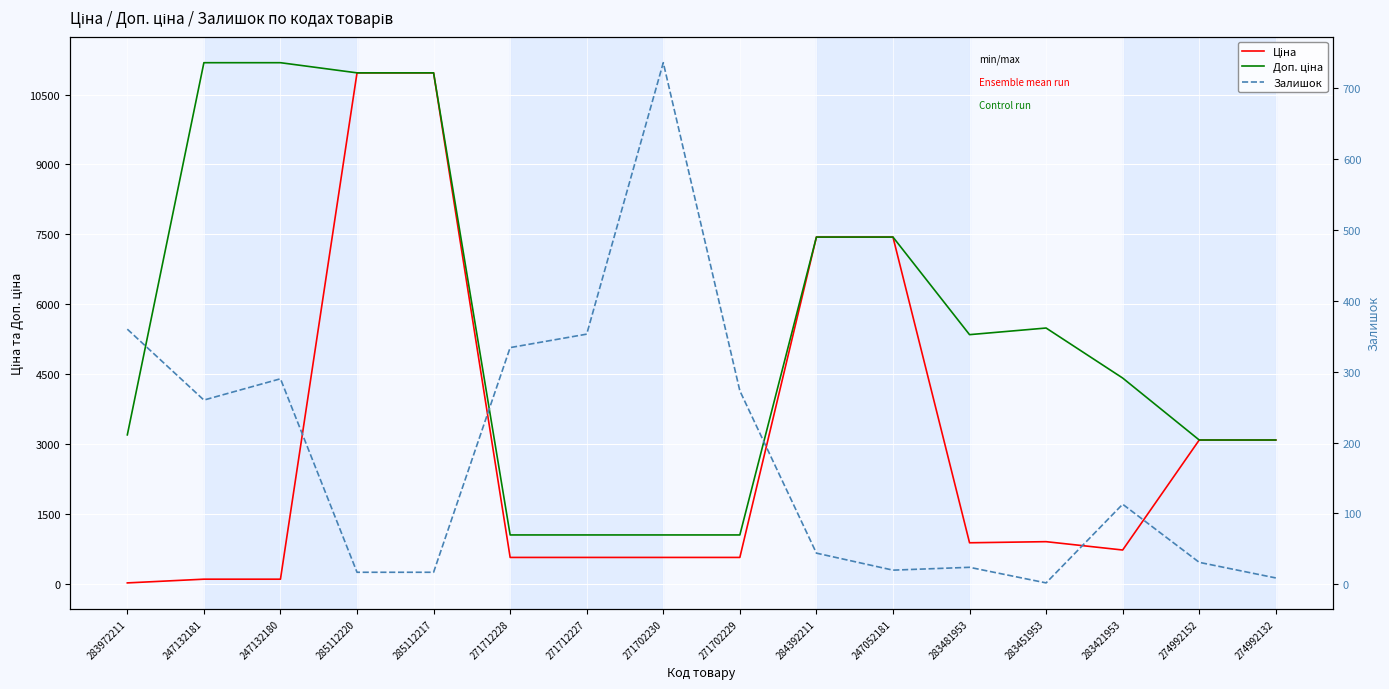

The Доп. ціна series shows 638.0 at 271702230. True or false?

False